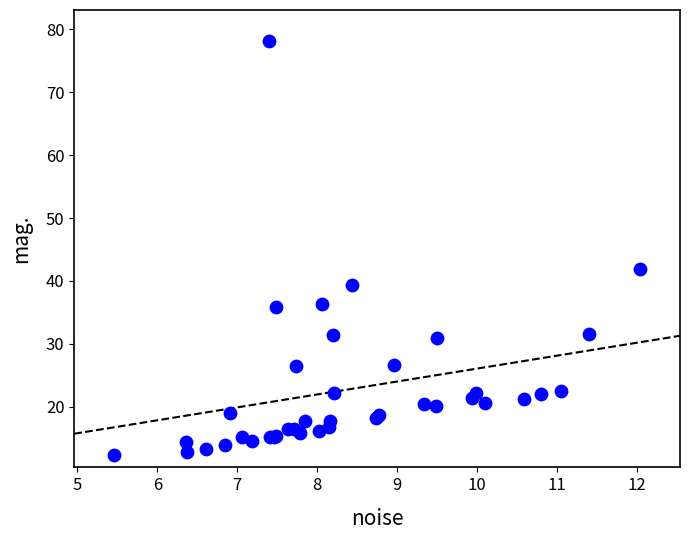

What Y value in the scatter plot is closest to 45?

41.9